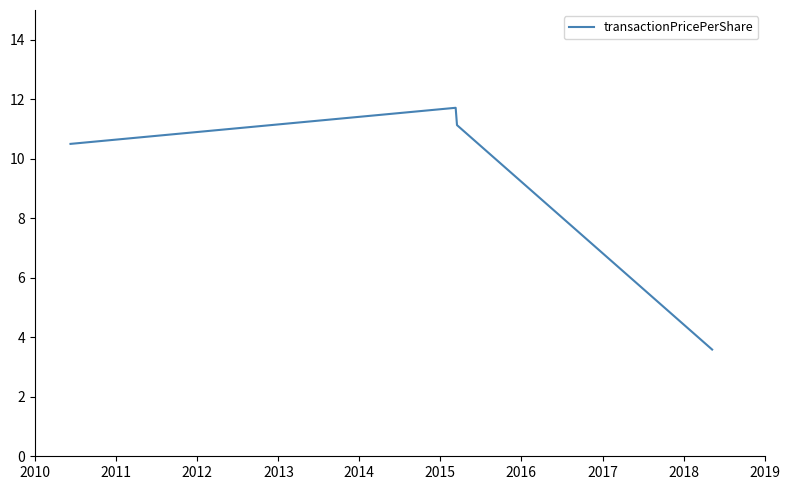

True or false: the data has more than 0 interior local peaks.

True